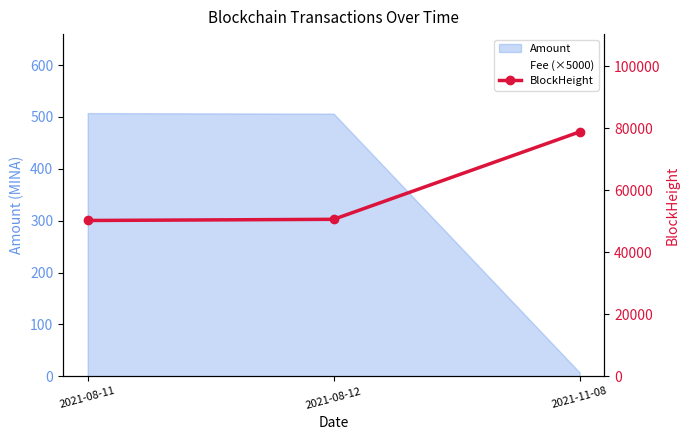

What is the minimum value shown in the chart?

50260